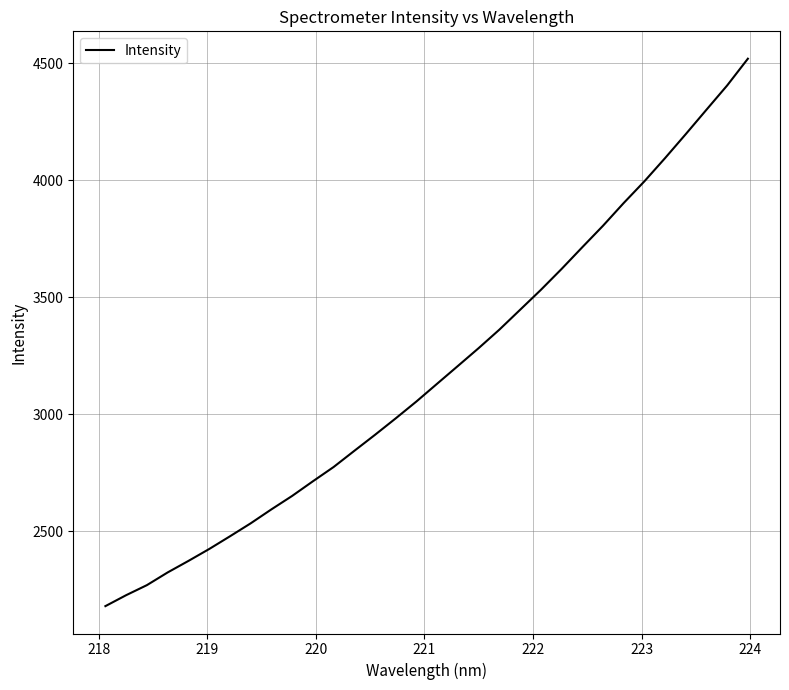

What is the difference between the maximum and second lowest values?

2292.6